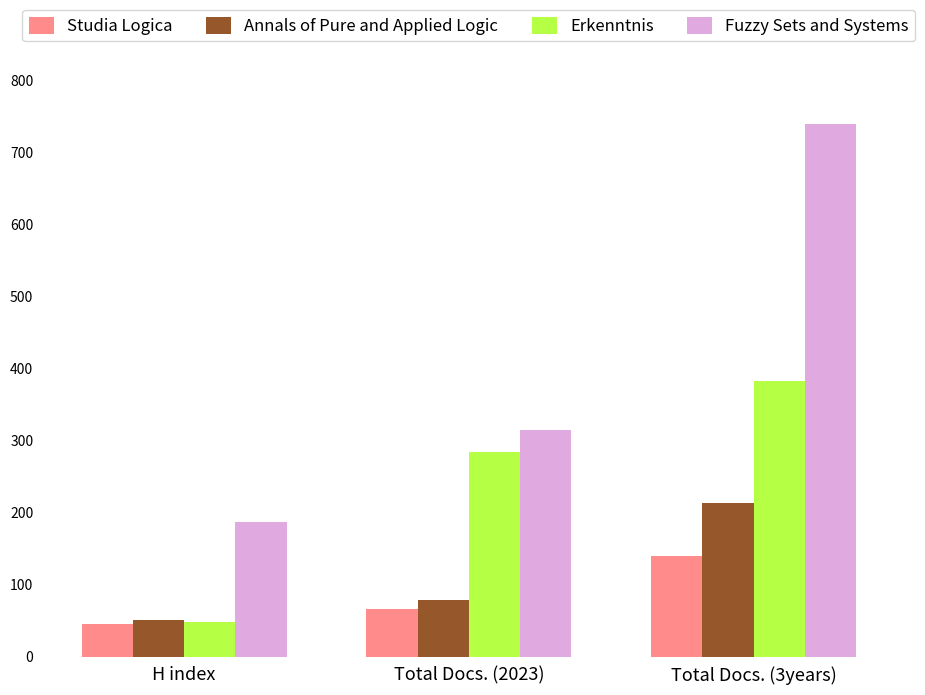

Reading left to right, what are all the values shown in this chart?

Studia Logica: 45	66	140
Annals of Pure and Applied Logic: 51	78	213
Erkenntnis: 48	284	382
Fuzzy Sets and Systems: 187	314	740